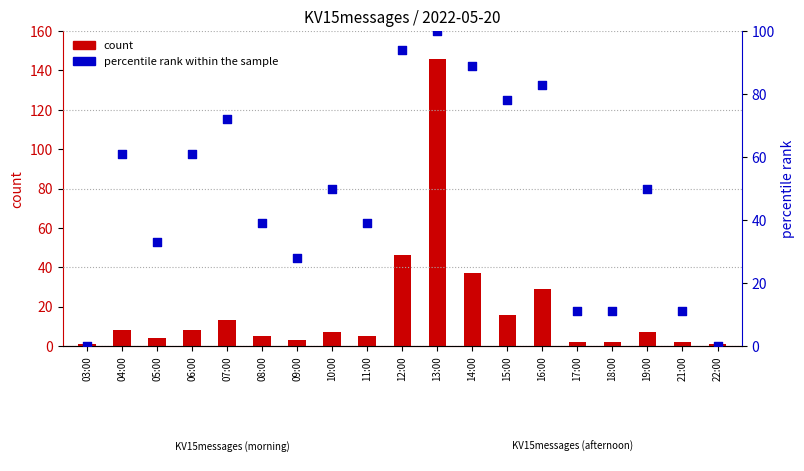

At which category is the sum across all series the highest?

13:00